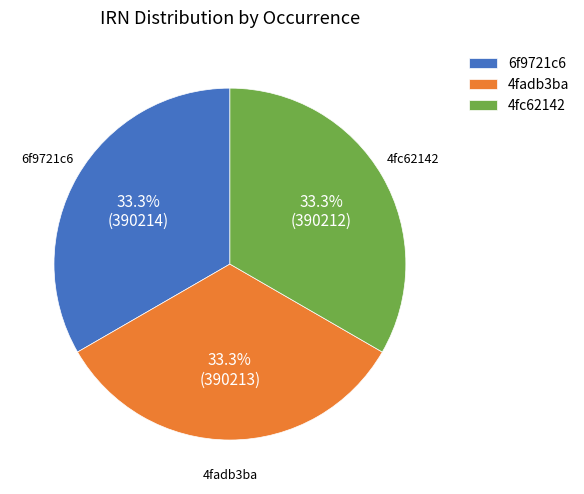

What is the ratio of the value at 4fadb3ba to the value at 4fc62142?

1.0